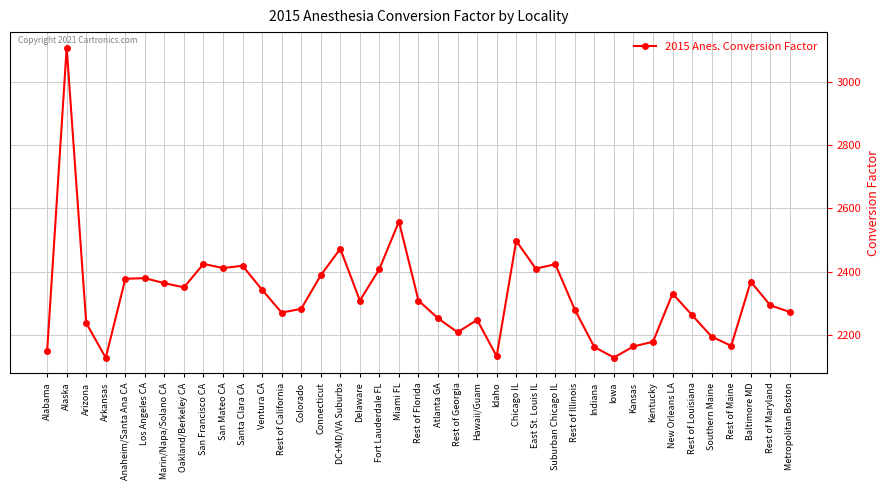

The value at Fort Lauderdale FL is 486. True or false?

False